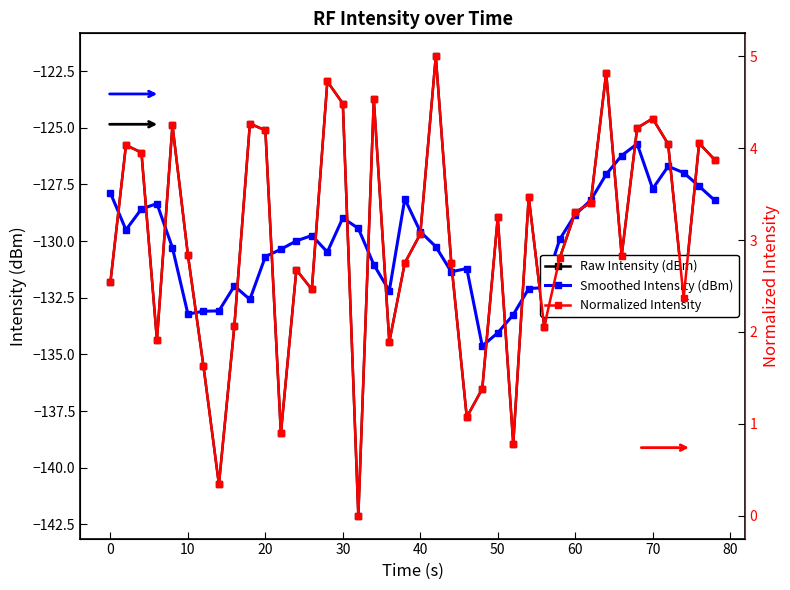

What is the highest value of the Raw Intensity (dBm) series?

-121.8